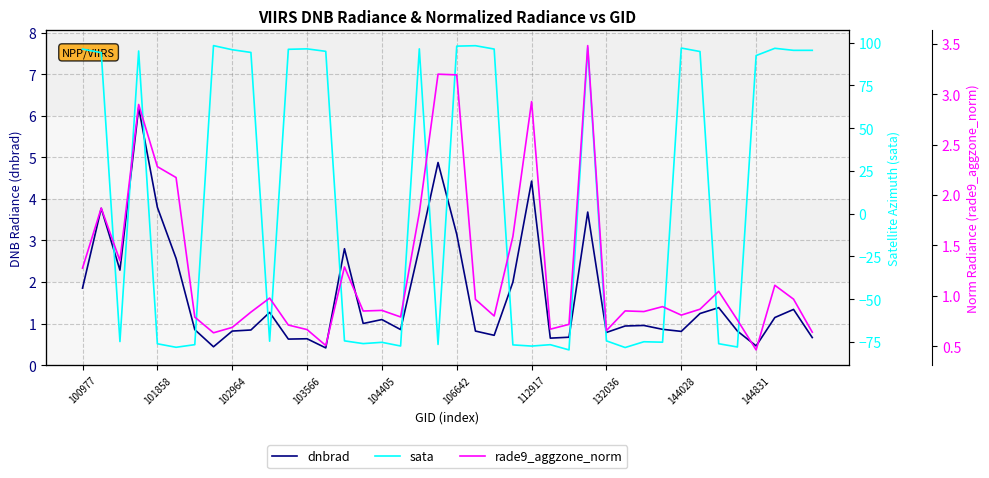

Which series ends up on top after the final intersection of sata and rade9_aggzone_norm?

sata